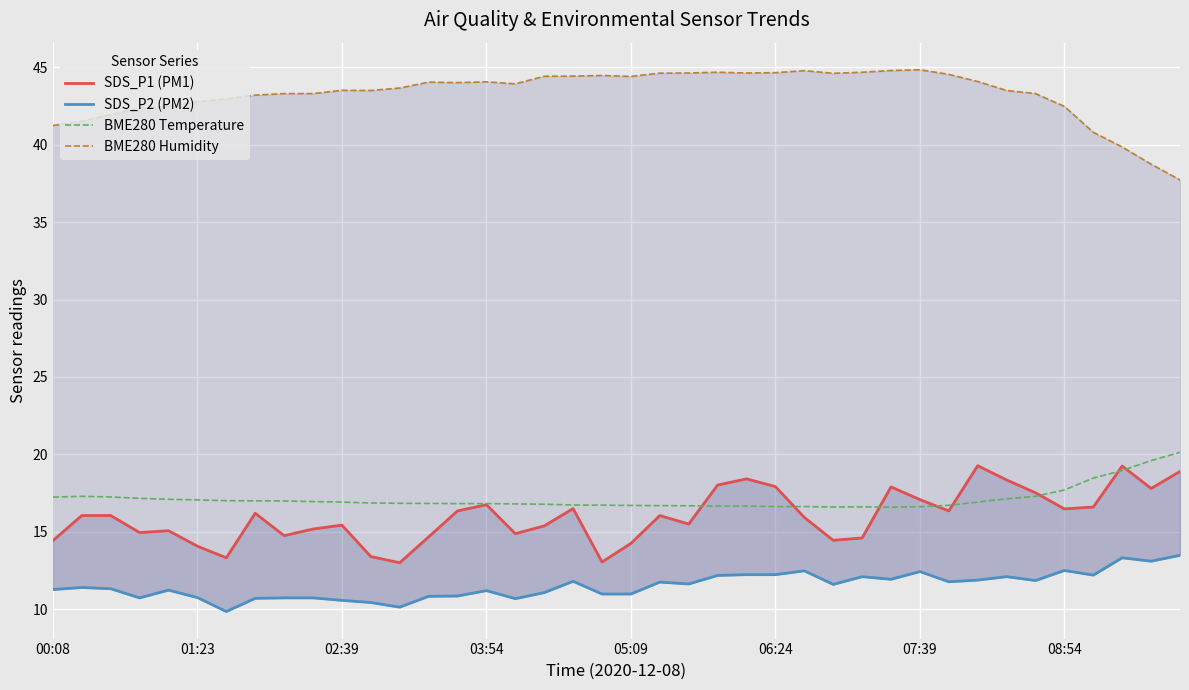

True or false: BME280 Temperature has a value of 16.9 at 02:39.

True